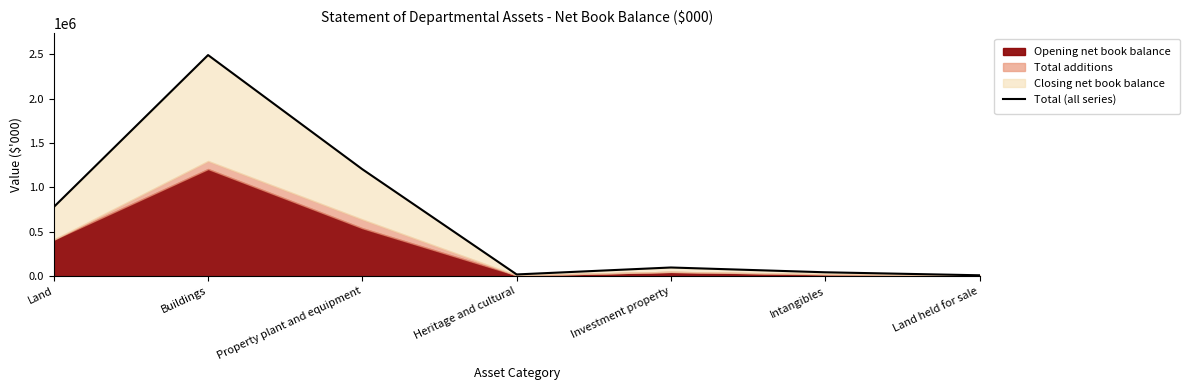

At which category does the chart reach its peak across all series?

Buildings